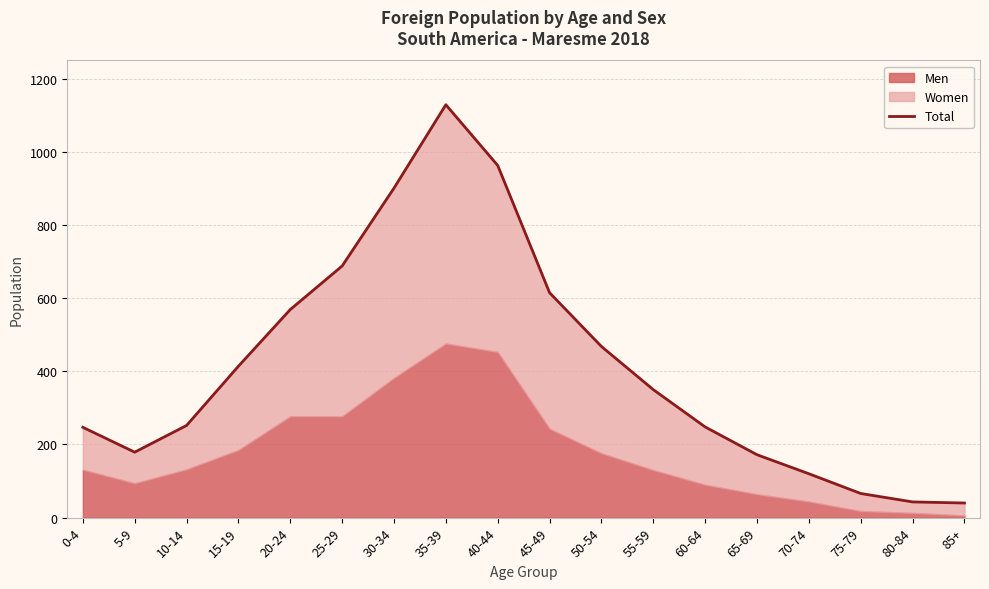

What is the minimum value shown in the chart?

40